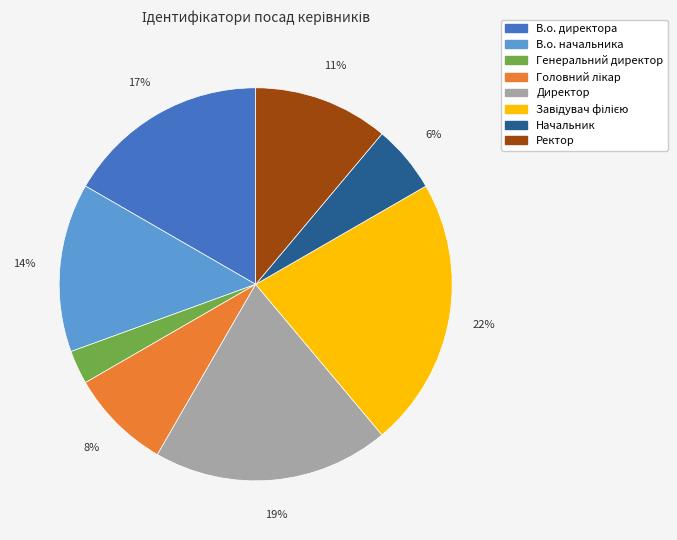

What percentage is the В.о. директора slice, to the nearest percent?

17%